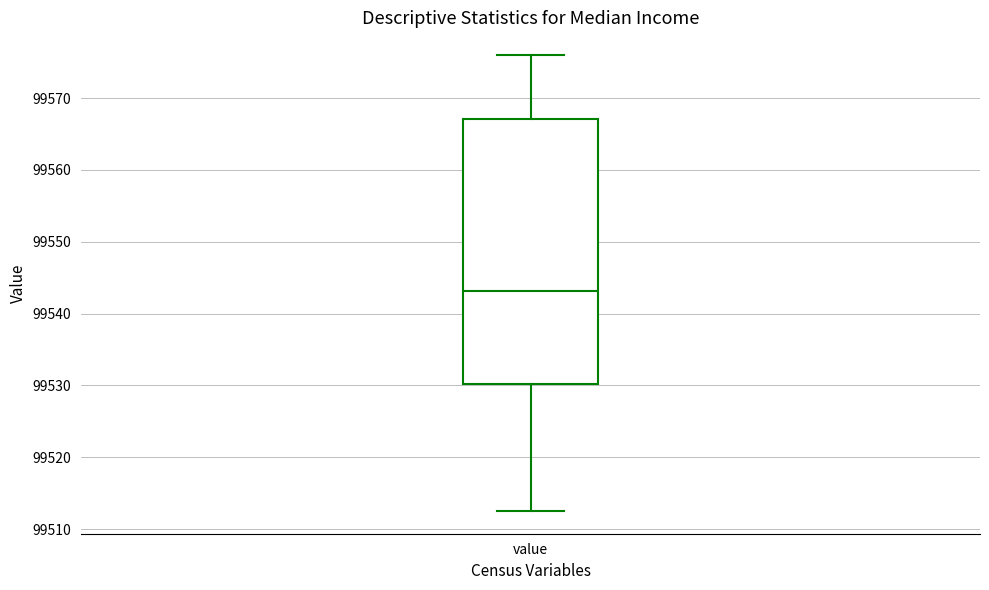

Read this box plot against the y-axis: the position of the median line, the range covered by the box, and the ends of both whiskers. The values are not printed on the chart, so give them approximately, as read against the axis.

median 99543, box 99530 to 99567, whiskers 99513 to 99576